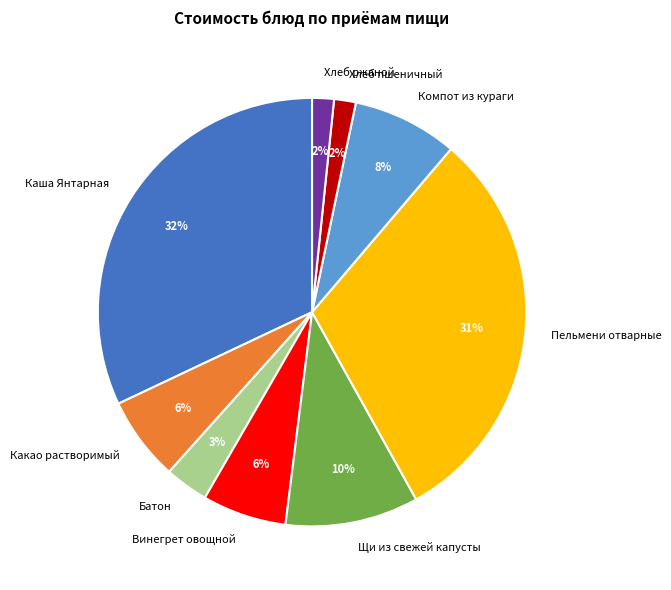

How many segments does this pie chart have?

9